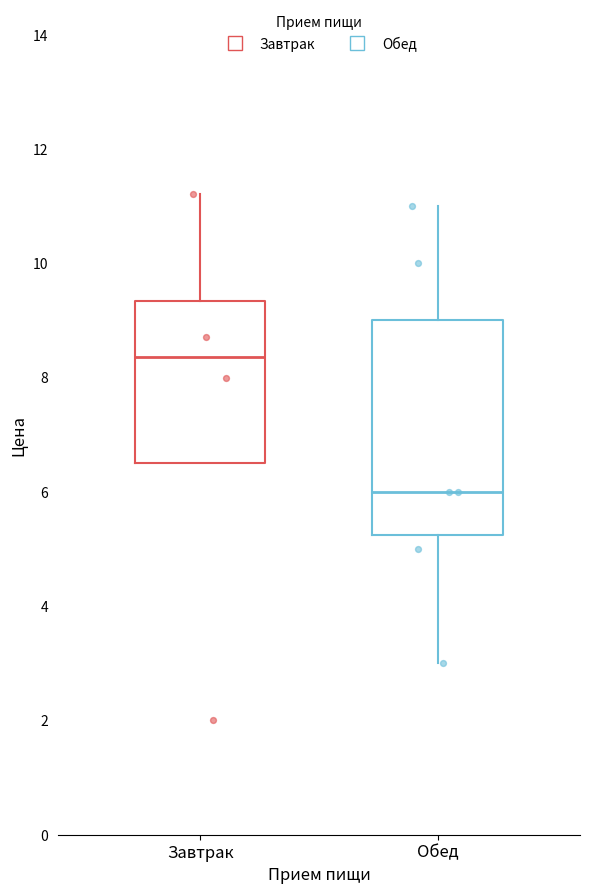

Where is the upper edge of the box for Завтрак on the y-axis? The values are not printed on the chart, so give them approximately, as read against the axis.

9.4